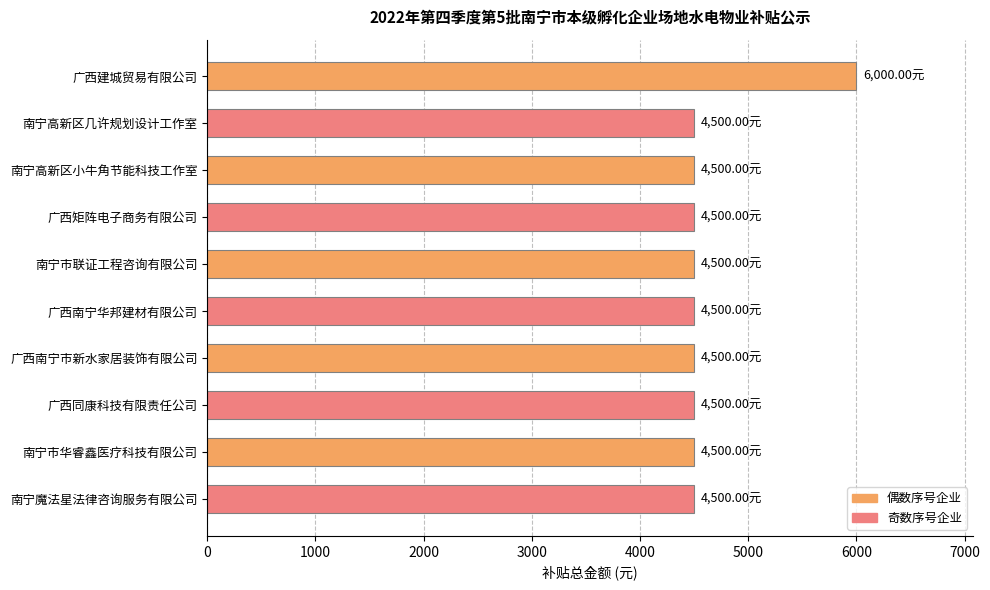

How many bars are there in total?

10